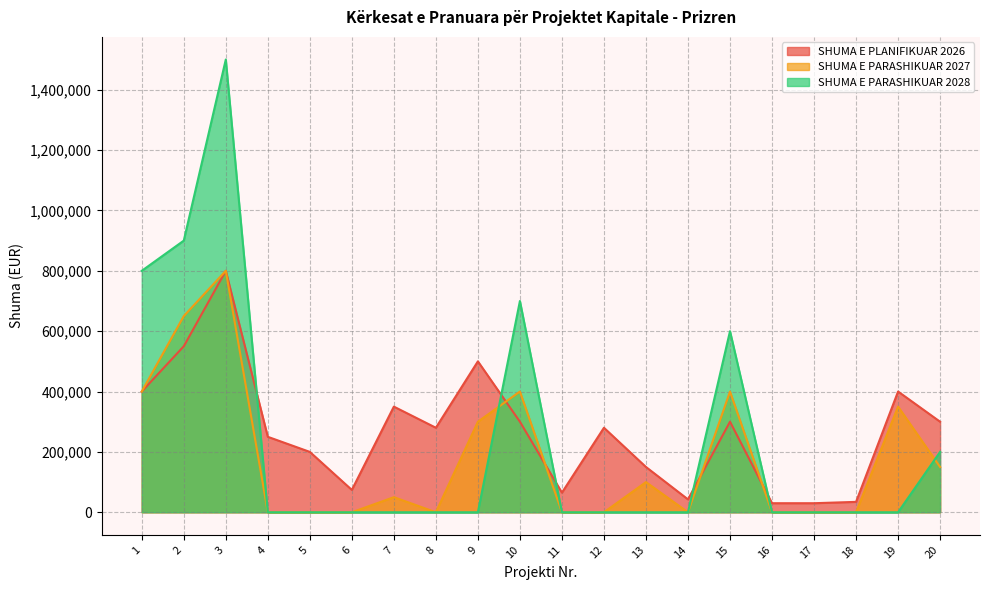

How many lines are shown in the chart?

3